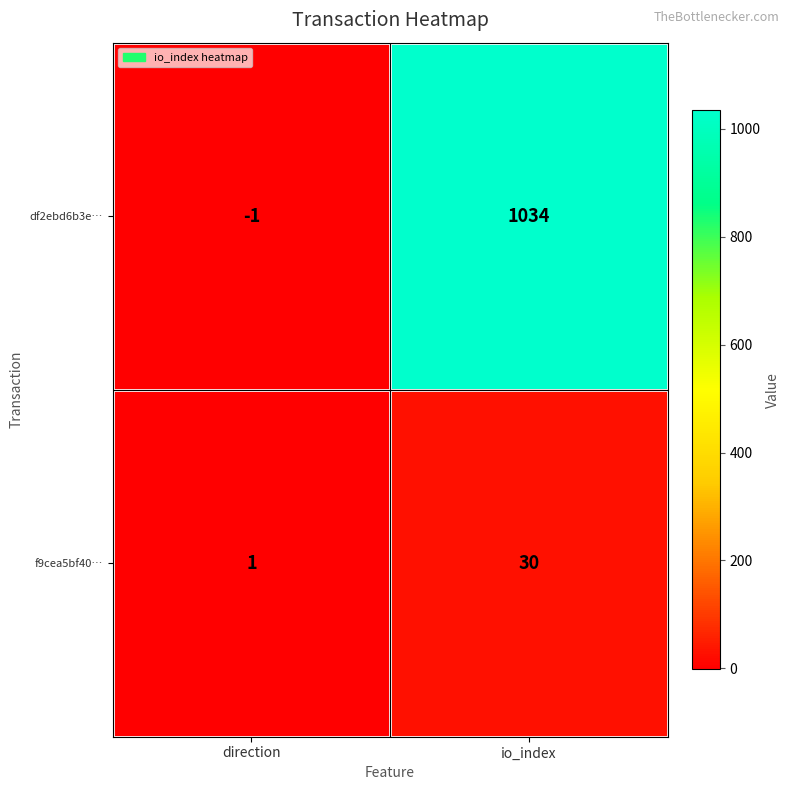

At which category is the sum across all series the highest?

io_index